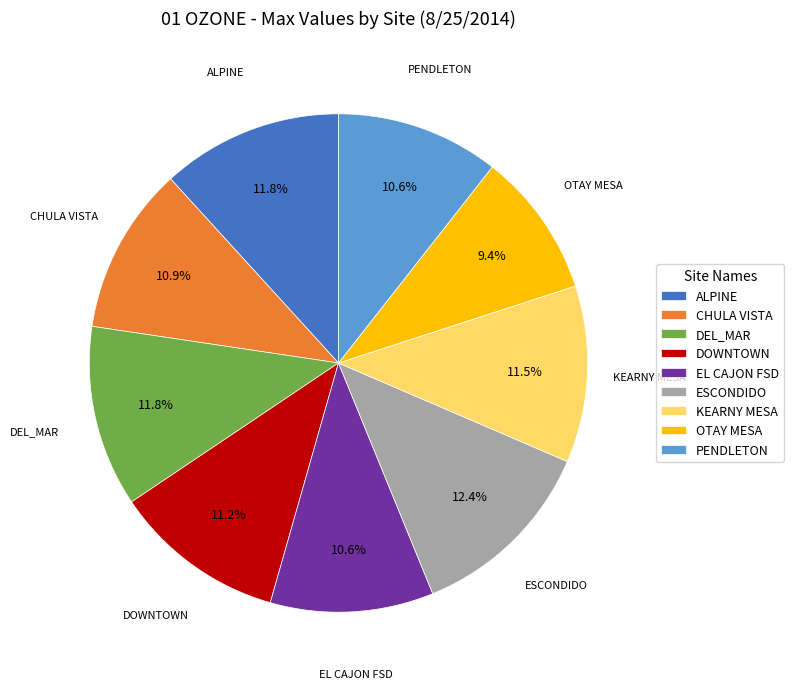

To the nearest percent, what portion does DEL_MAR represent?

12%